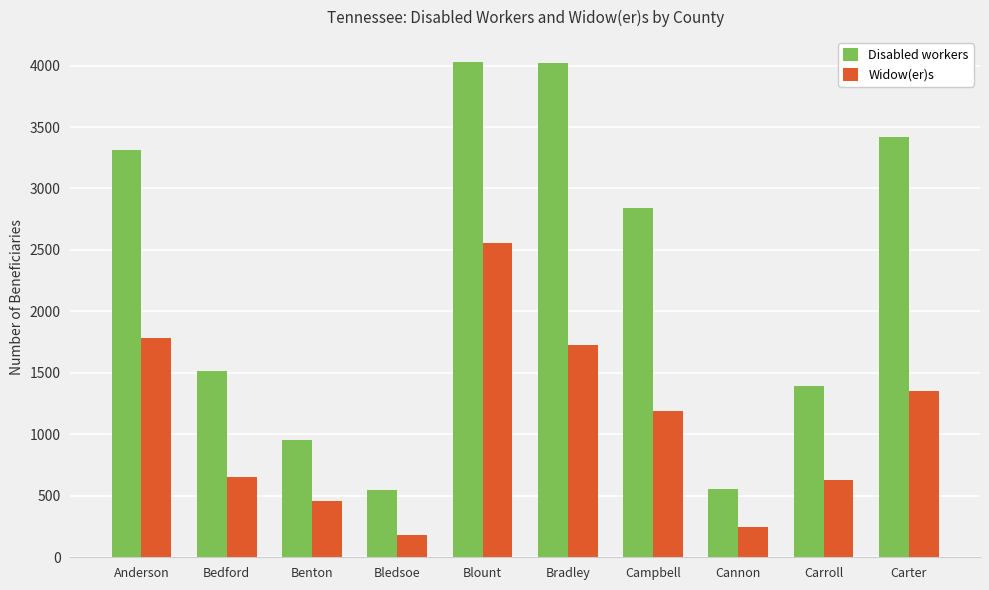

What is the total value across all series at Anderson?

5090